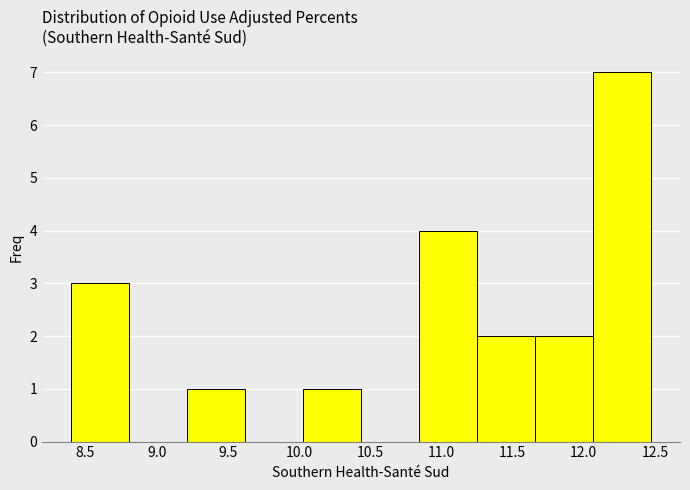

Reading left to right, transcribe this chart: for each bar, give the range it covers on the x-axis and its height. Neither the bar edges nor the heights are printed on the chart, so give them approximately, as read against the axes.

8.40 to 8.80: 3
8.80 to 9.20: 0
9.20 to 9.60: 1
9.60 to 10.05: 0
10.05 to 10.45: 1
10.45 to 10.85: 0
10.85 to 11.25: 4
11.25 to 11.65: 2
11.65 to 12.05: 2
12.05 to 12.45: 7